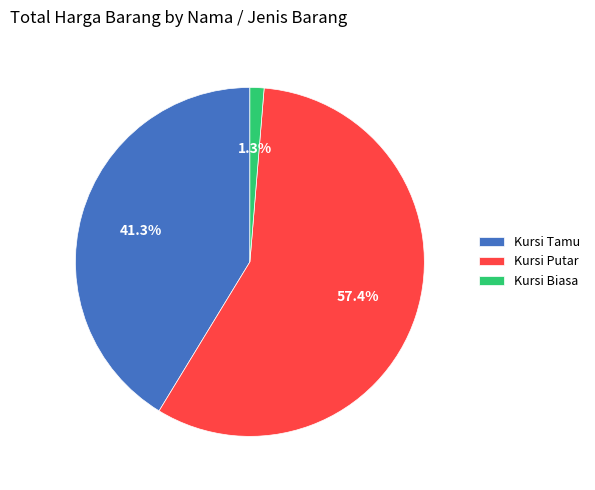

Does any single category account for the majority?

Yes